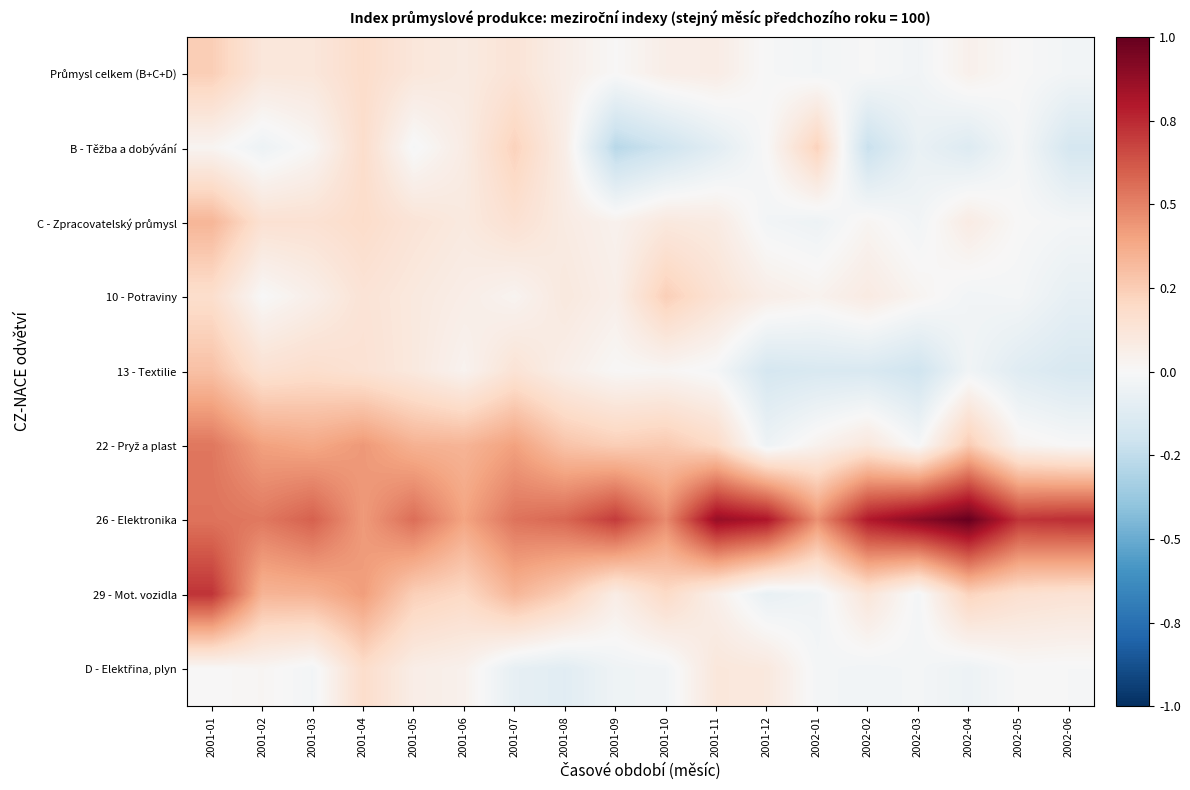

What is the maximum value shown in the chart?

1.0